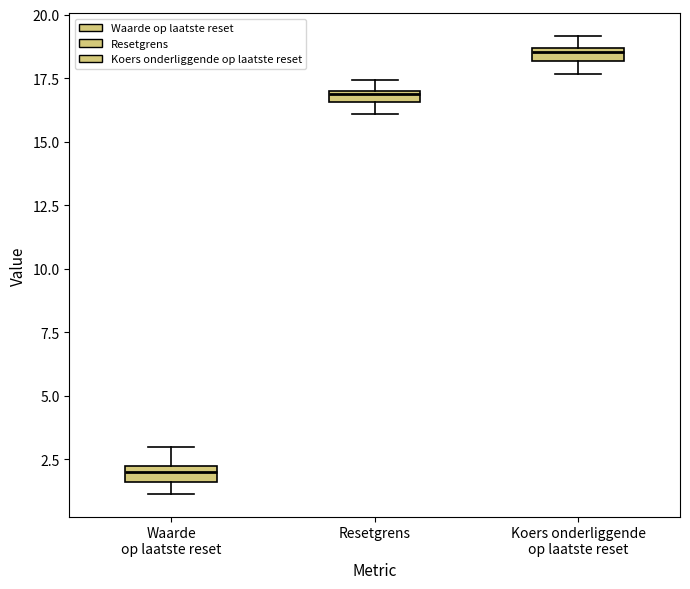

Where is the upper edge of the box for Waarde op laatste reset on the y-axis? The values are not printed on the chart, so give them approximately, as read against the axis.

2.0